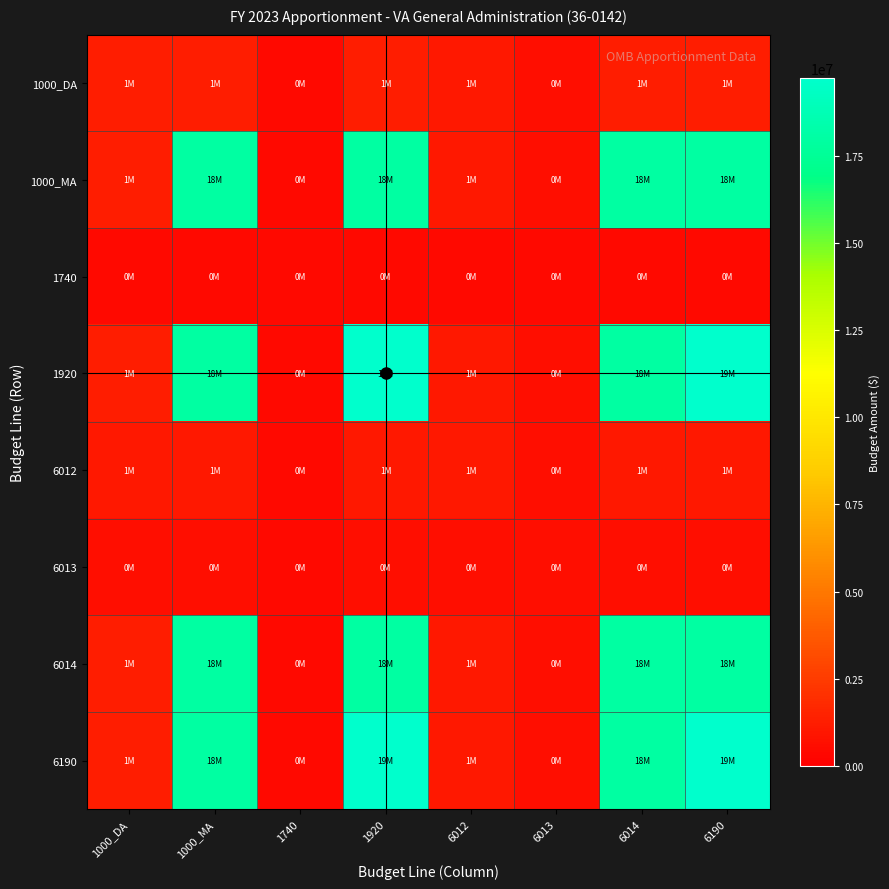

Between 1000_MA and 6014, which series saw the biggest shift?

1000_DA